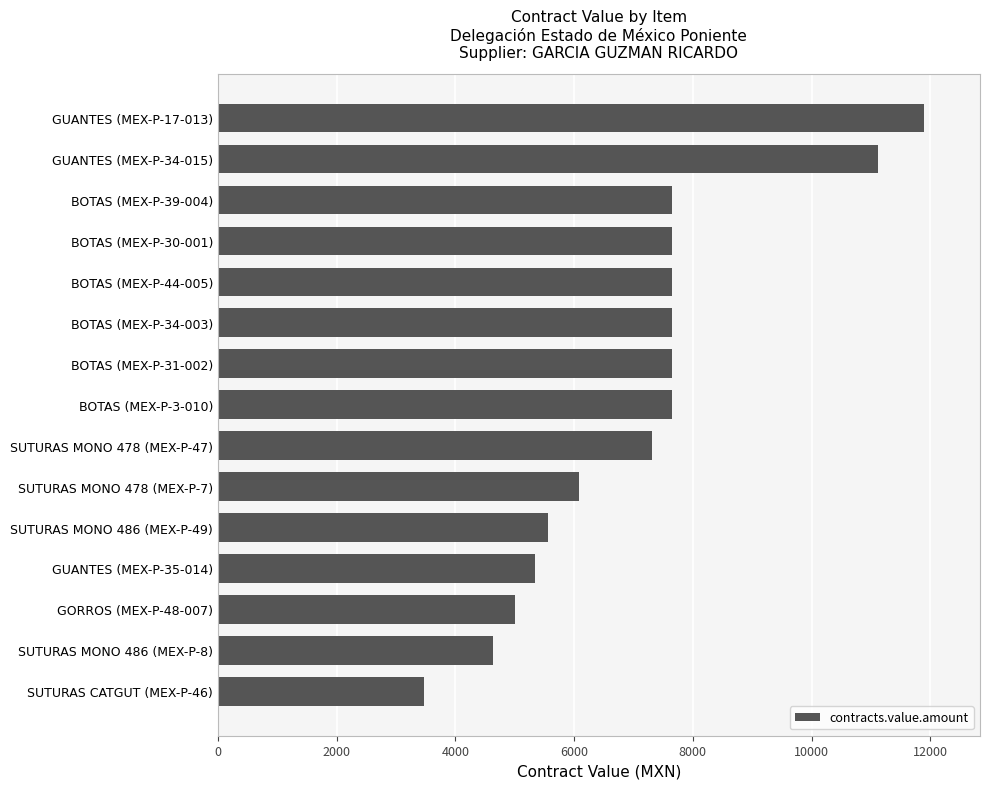

Which label corresponds to the largest value in the chart?

GUANTES (MEX-P-17-013)